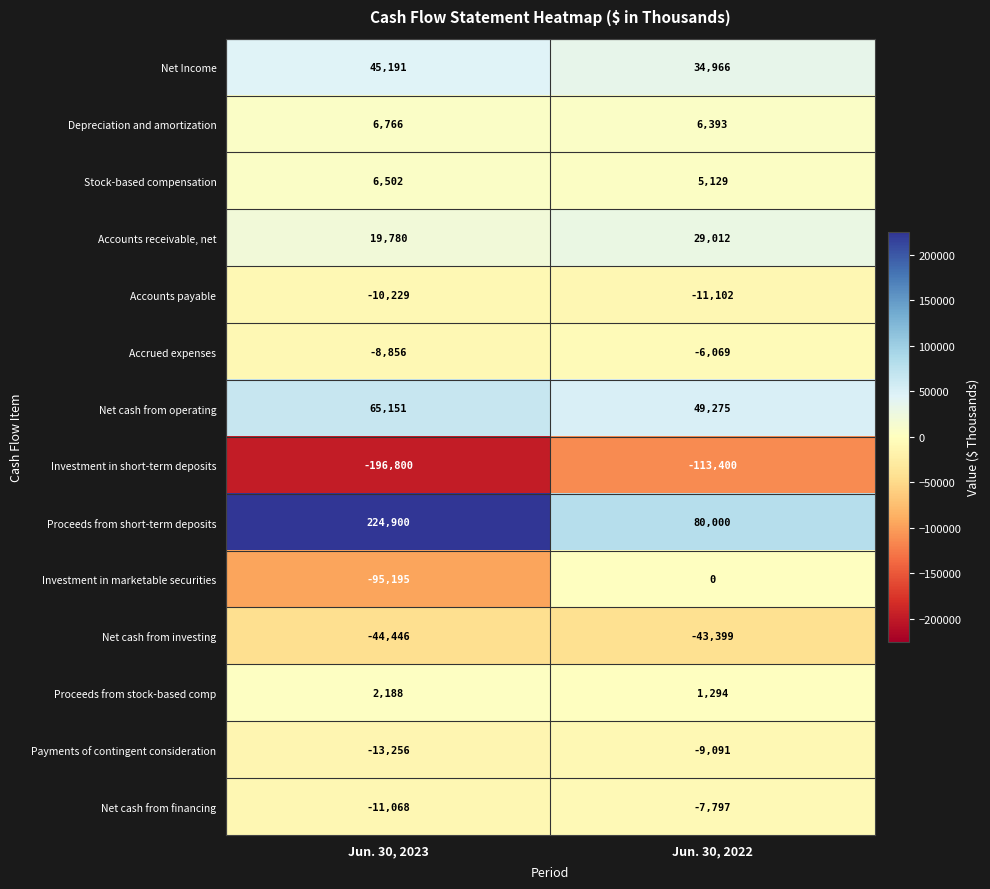

What is the total value across all series at Jun. 30, 2023?

-9372